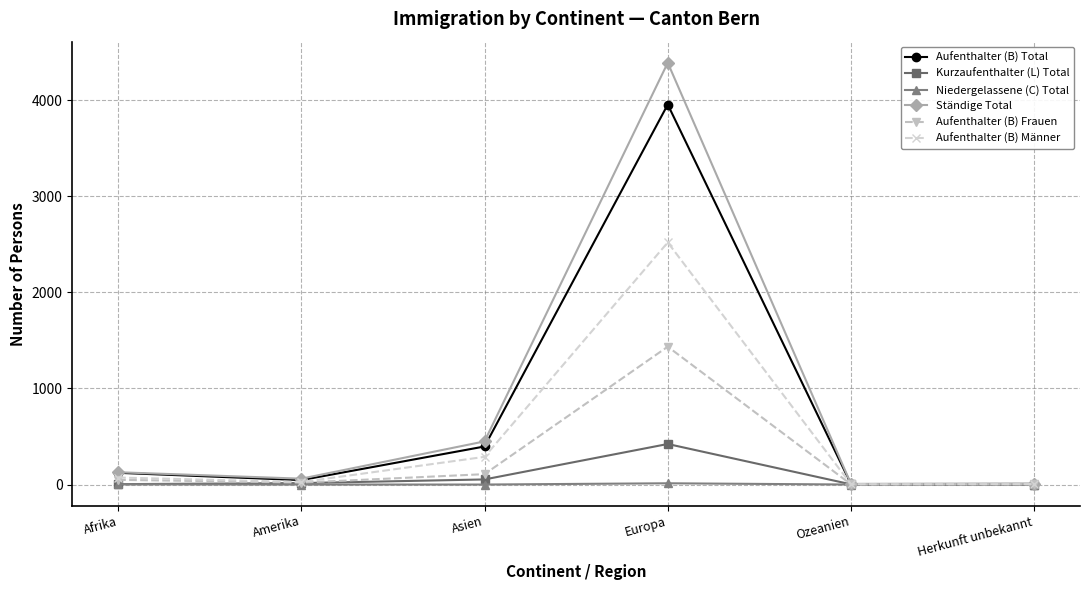

What is the label of the 2nd point from the left?

Amerika